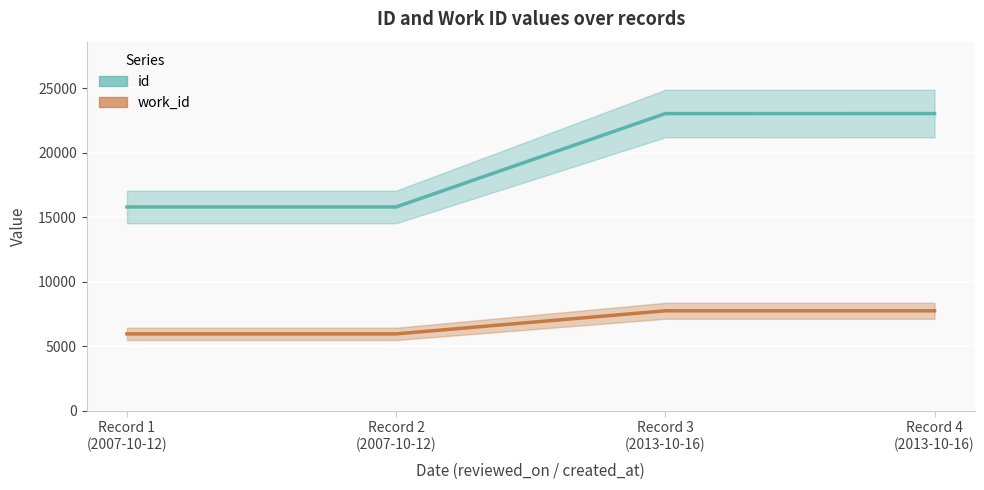

How many data points does each series have?

4